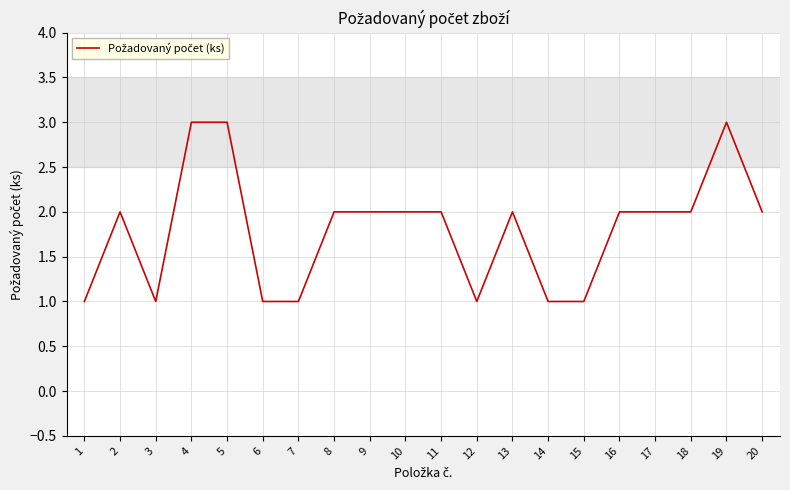

The chart shows a value of 2 at 11. True or false?

True